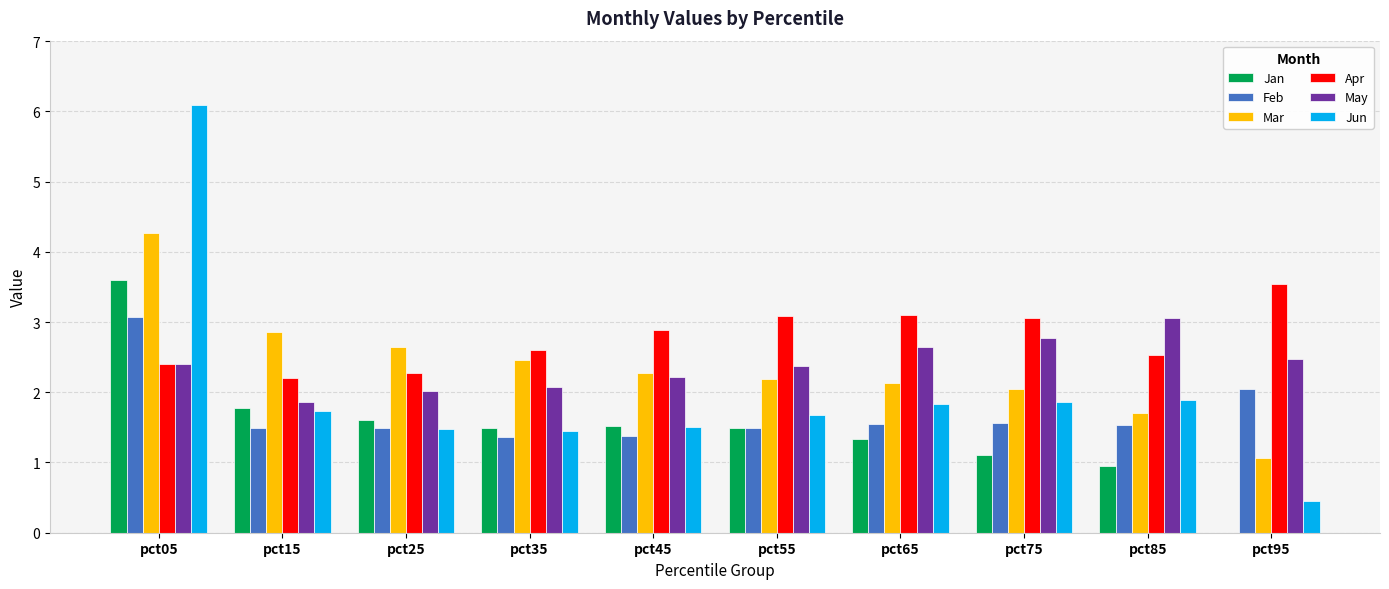

The Feb series shows 0.4 at pct85. True or false?

False